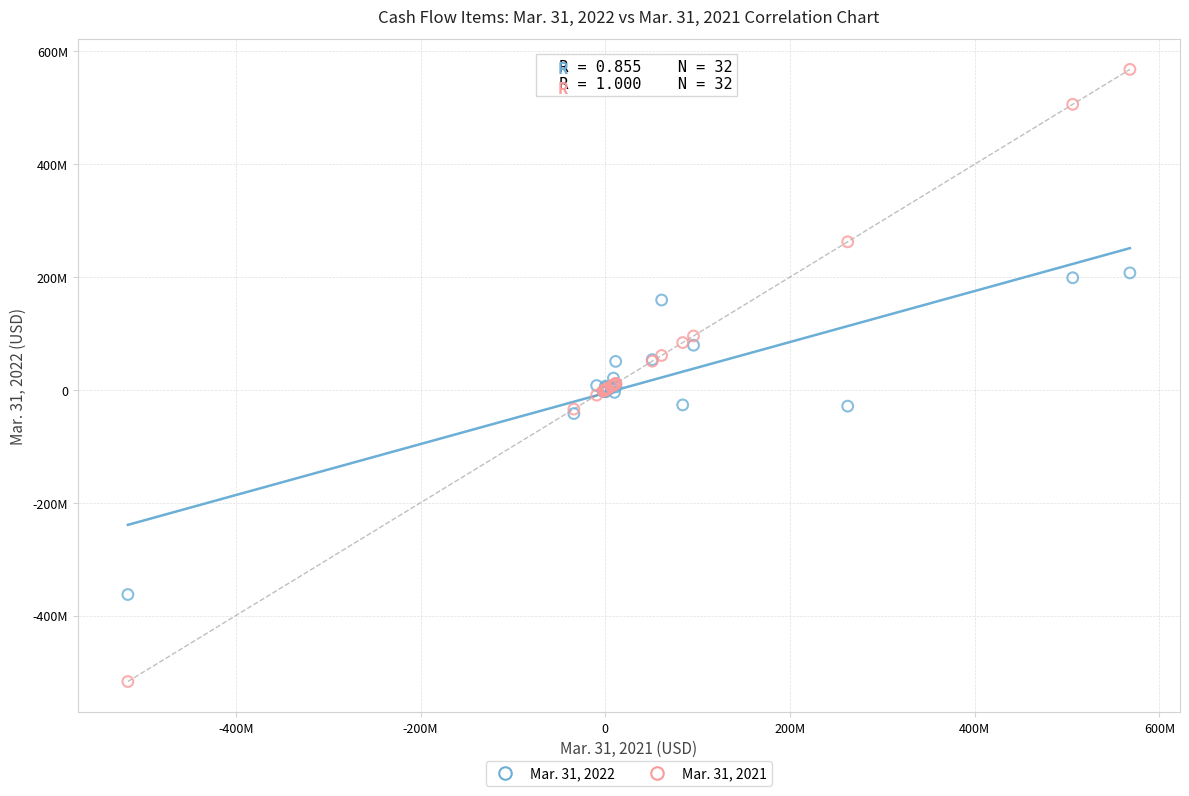

Which series has the largest Y range (max minus min)?

Mar. 31, 2021